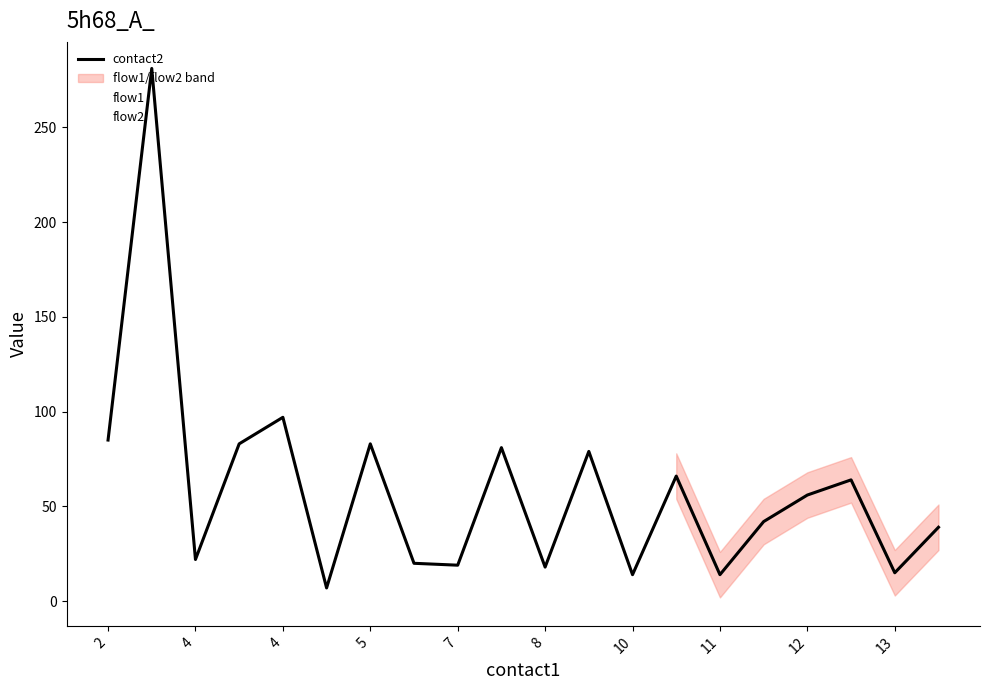

What is the value of the contact2 point at the 16th from the left?

42